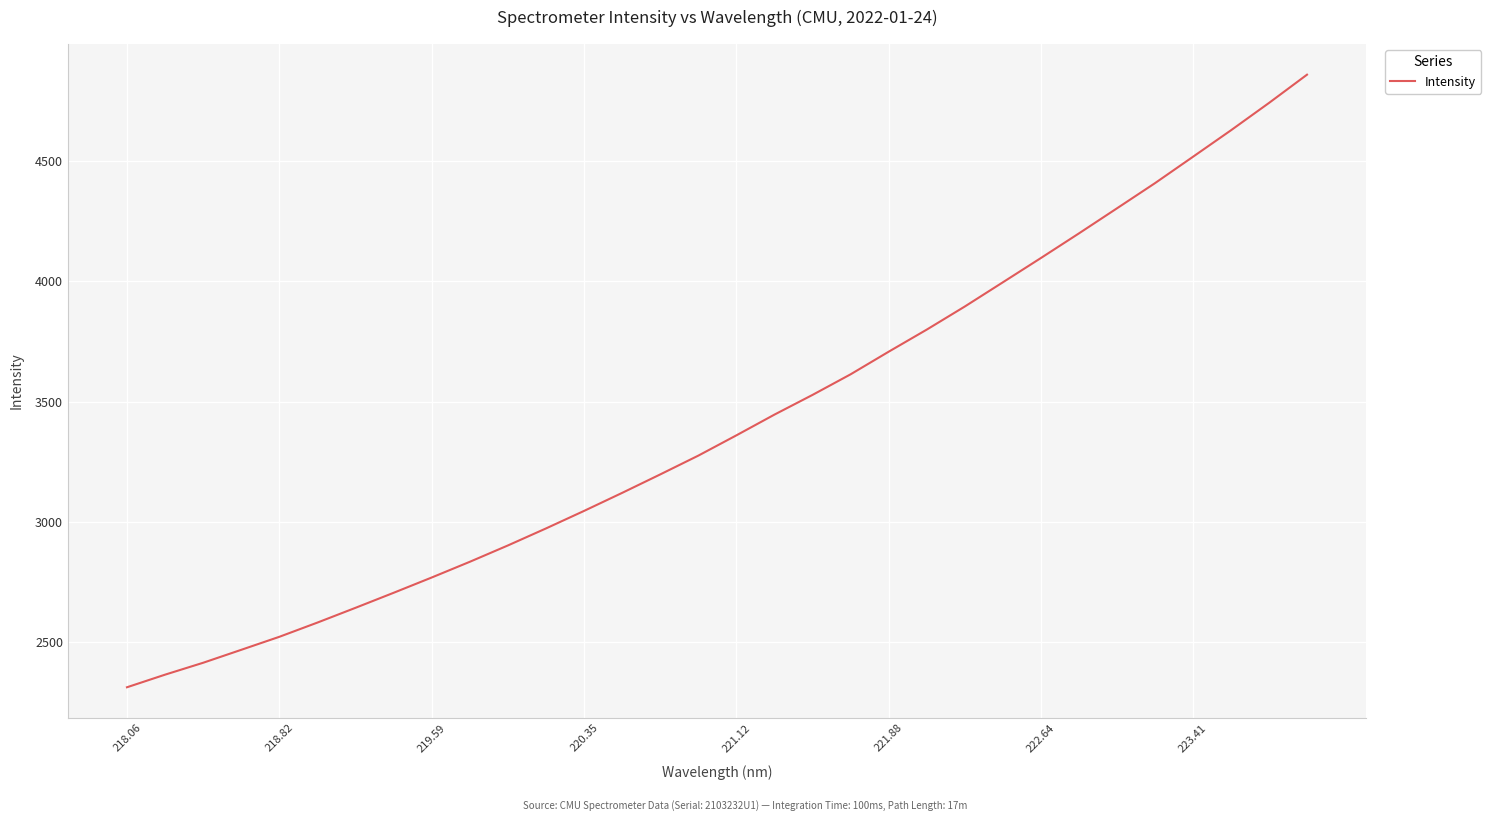

What is the average value?

3413.1